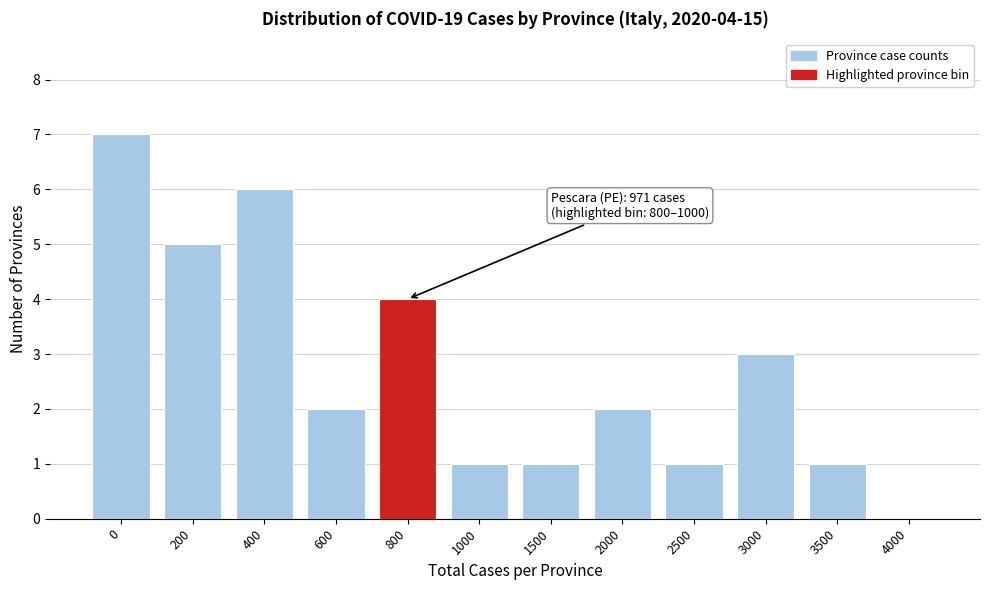

Reading right to left, transcribe all the data shown in this chart.

4000=0	3500=1	3000=3	2500=1	2000=2	1500=1	1000=1	800=4	600=2	400=6	200=5	0=7